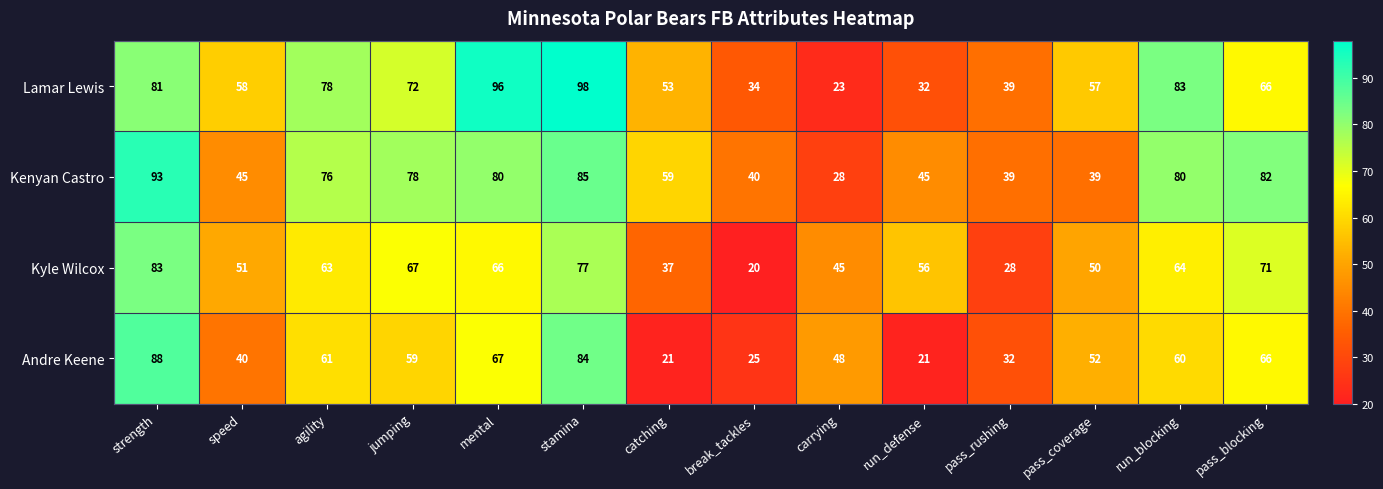

True or false: Kyle Wilcox has a value of 23 at mental.

False